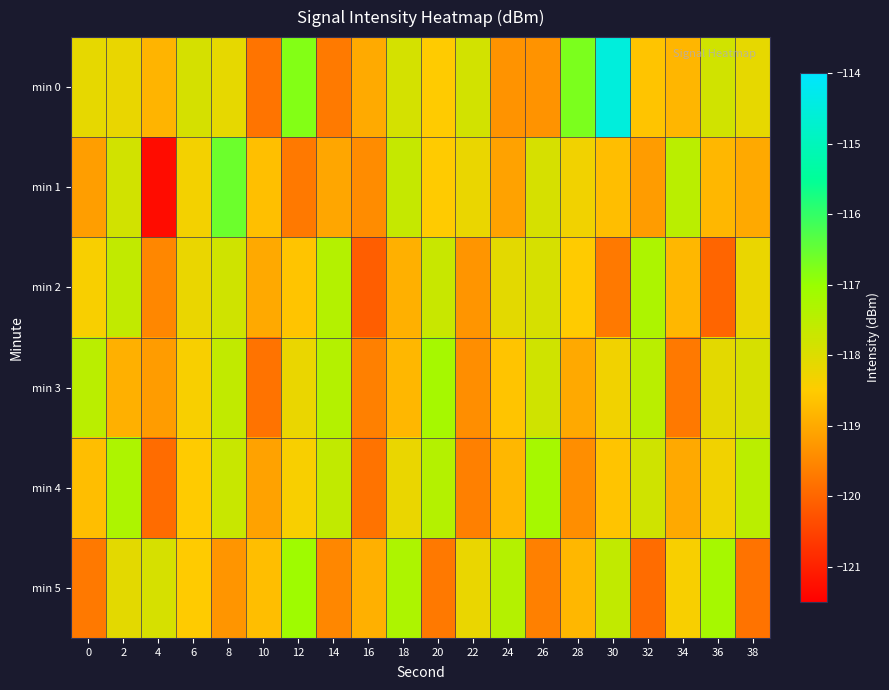

What is the minimum value shown in the chart?

-121.3